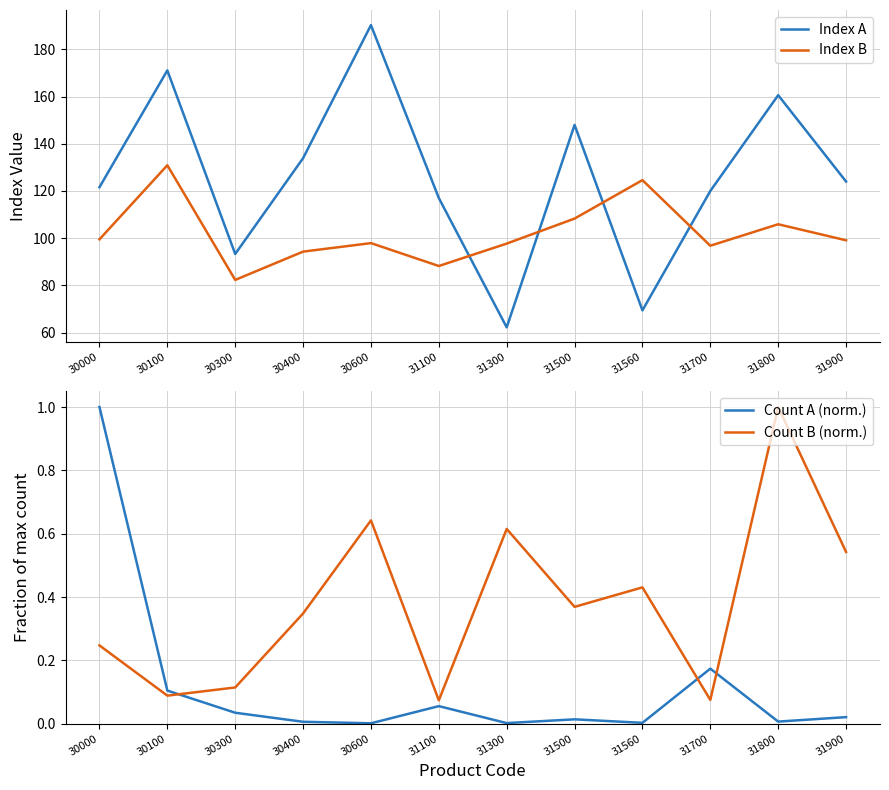

What is the maximum value for Index A?

190.3